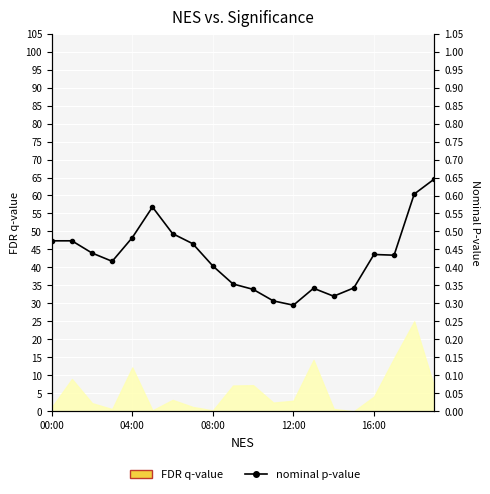

At which category does the chart reach its minimum across all series?

12:00